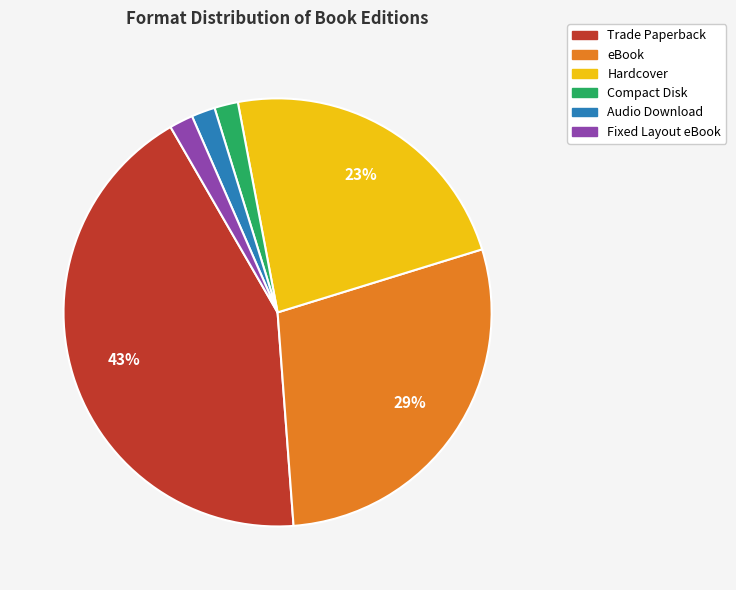

Which slice is the largest?

Trade Paperback